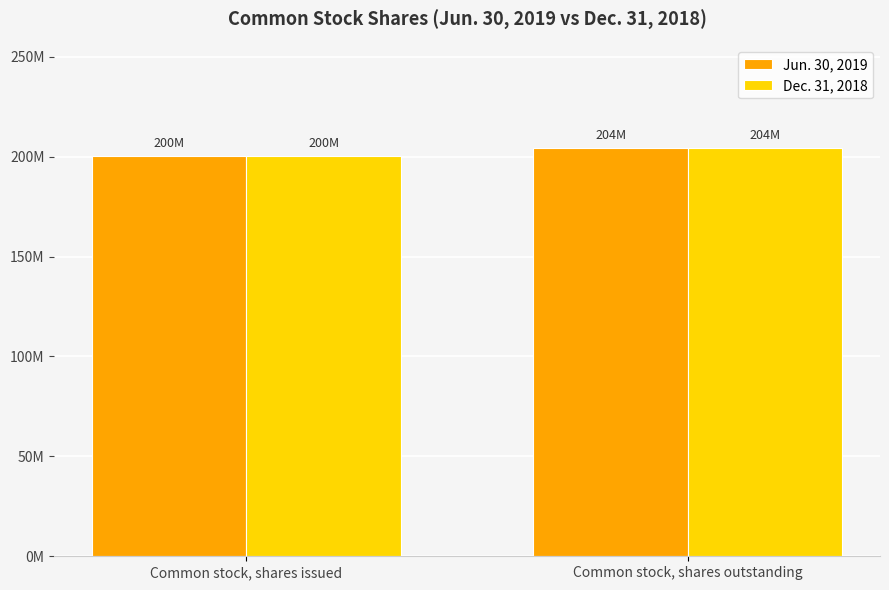

What are all the series names shown in the legend?

Jun. 30, 2019, Dec. 31, 2018